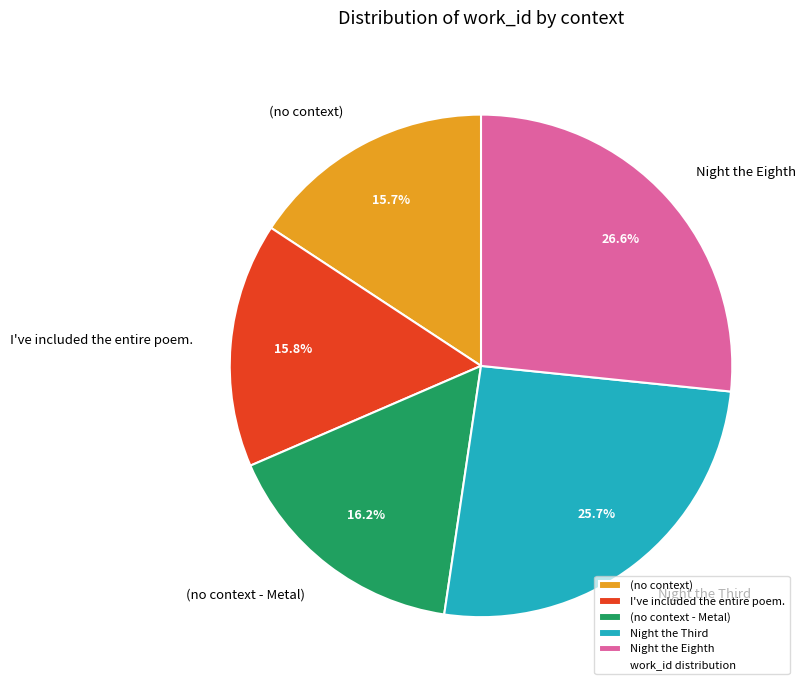

To the nearest percent, what portion does (no context - Metal) represent?

16%